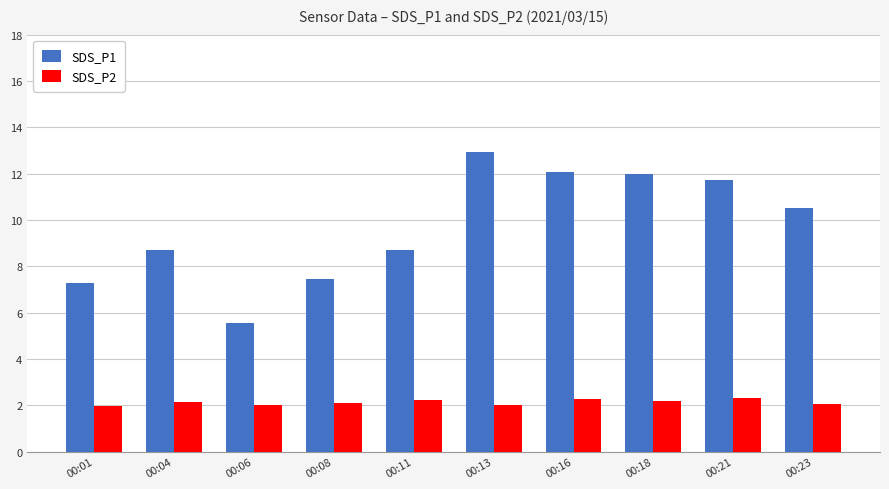

What is the difference between the SDS_P2 values at 00:13 and 00:08?

0.1